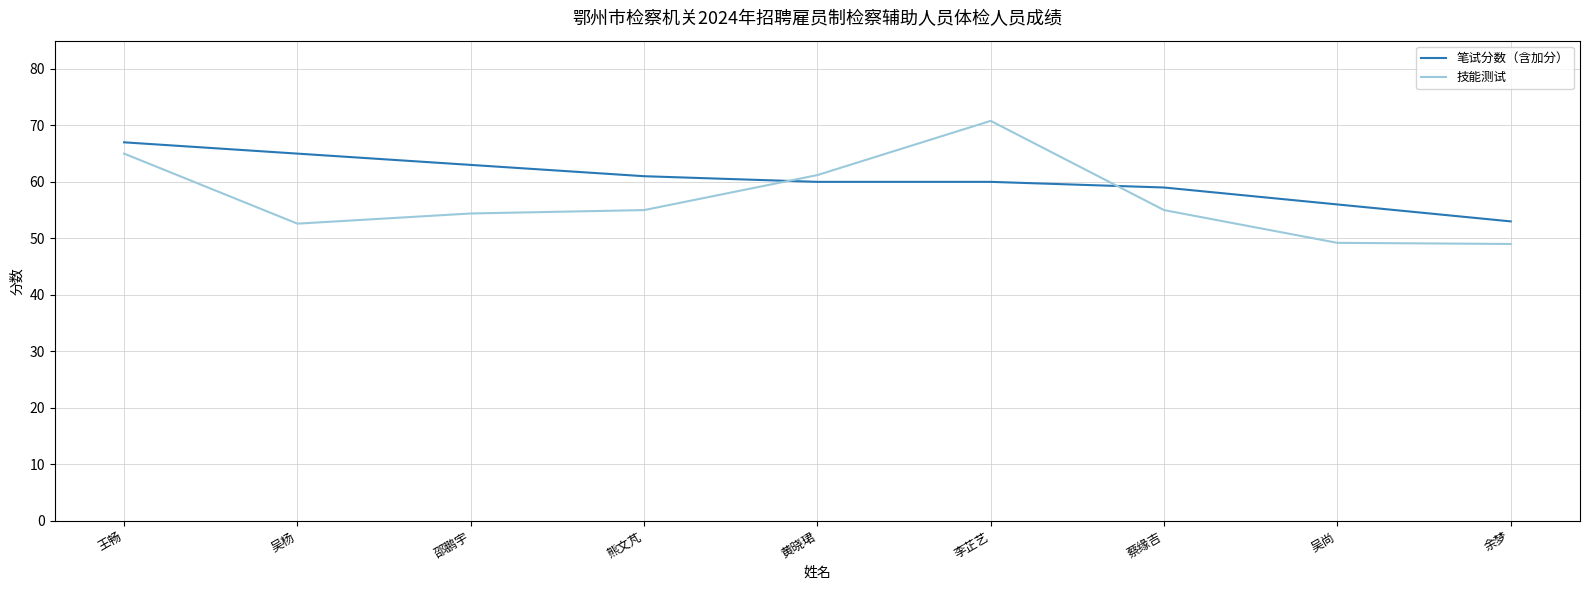

Is this an area chart (filled region under the line)?

No